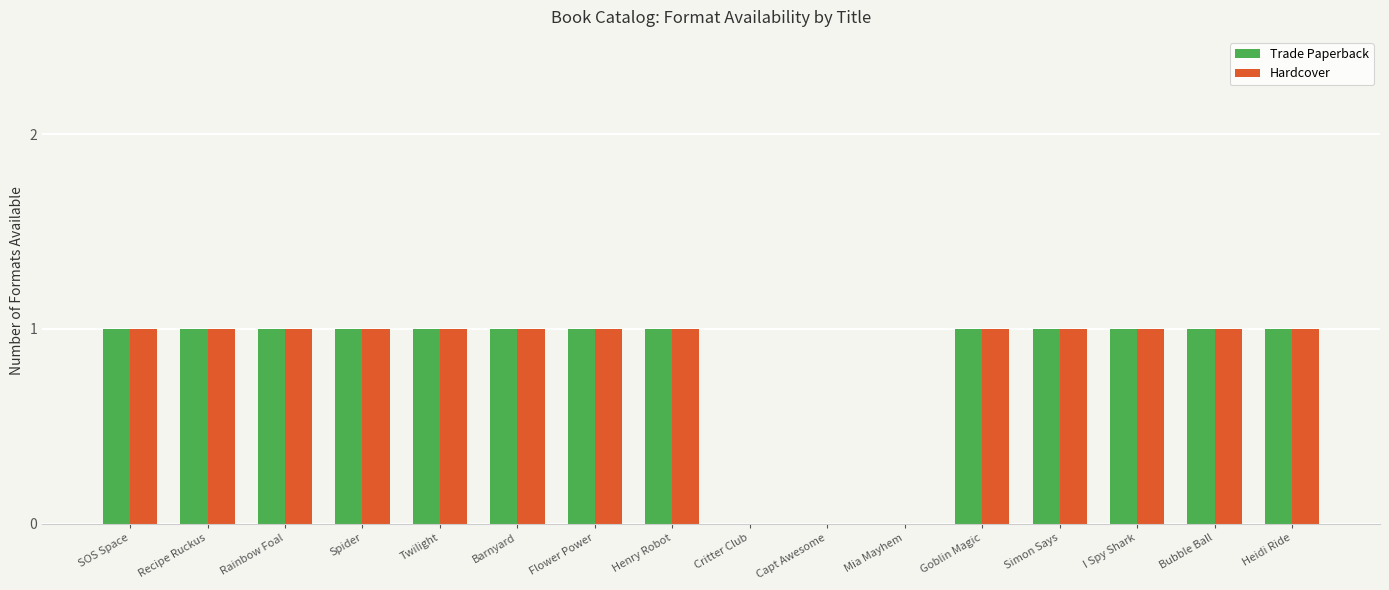

How many Trade Paperback values are between 1 and 2?

13